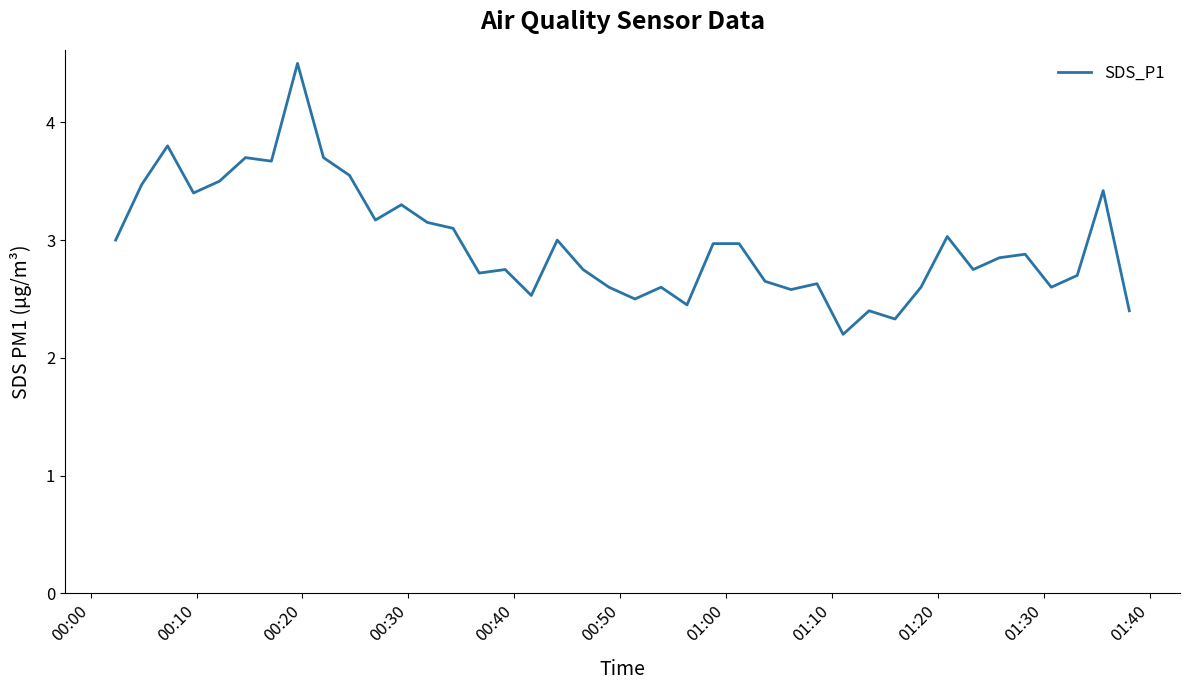

What is the maximum value shown in the chart?

4.5